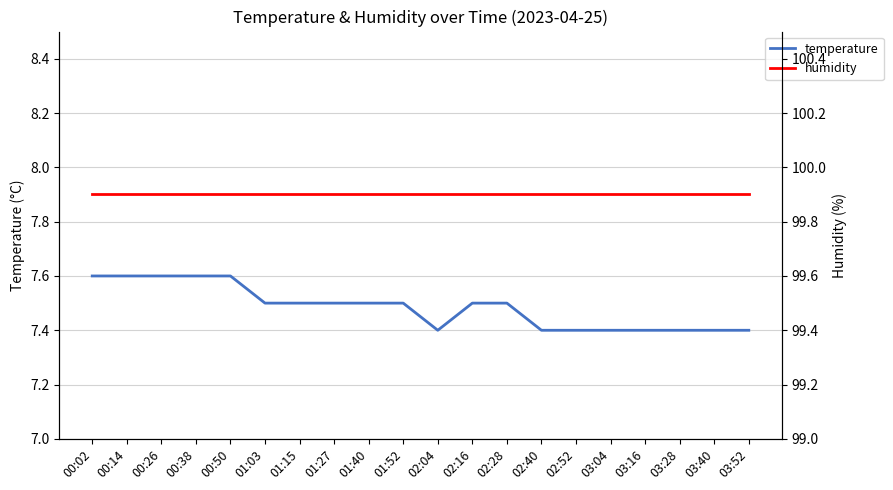

What is the total value across all series at 03:52?

107.3